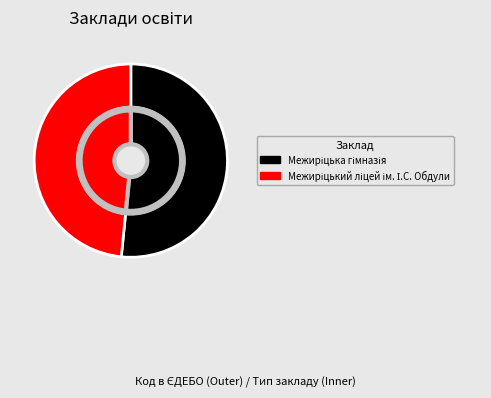

Which slice is the smallest?

Межиріцький ліцей ім. І.С. Обдули